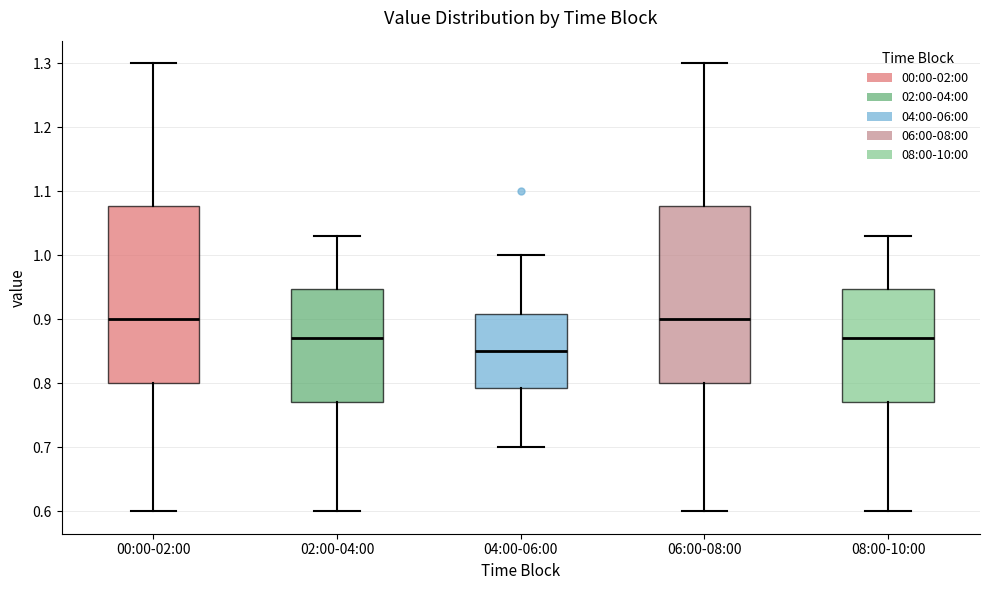

Reading left to right, transcribe this box plot: for each box, give where its median line is, the range the box spans, and where its two whiskers end, as read against the y-axis. The values are not printed on the chart, so give them approximately, as read against the axis.

00:00-02:00: median 0.90, box 0.80 to 1.08, whiskers 0.60 to 1.30
02:00-04:00: median 0.87, box 0.77 to 0.95, whiskers 0.60 to 1.03
04:00-06:00: median 0.85, box 0.79 to 0.91, whiskers 0.70 to 1.00
06:00-08:00: median 0.90, box 0.80 to 1.08, whiskers 0.60 to 1.30
08:00-10:00: median 0.87, box 0.77 to 0.95, whiskers 0.60 to 1.03